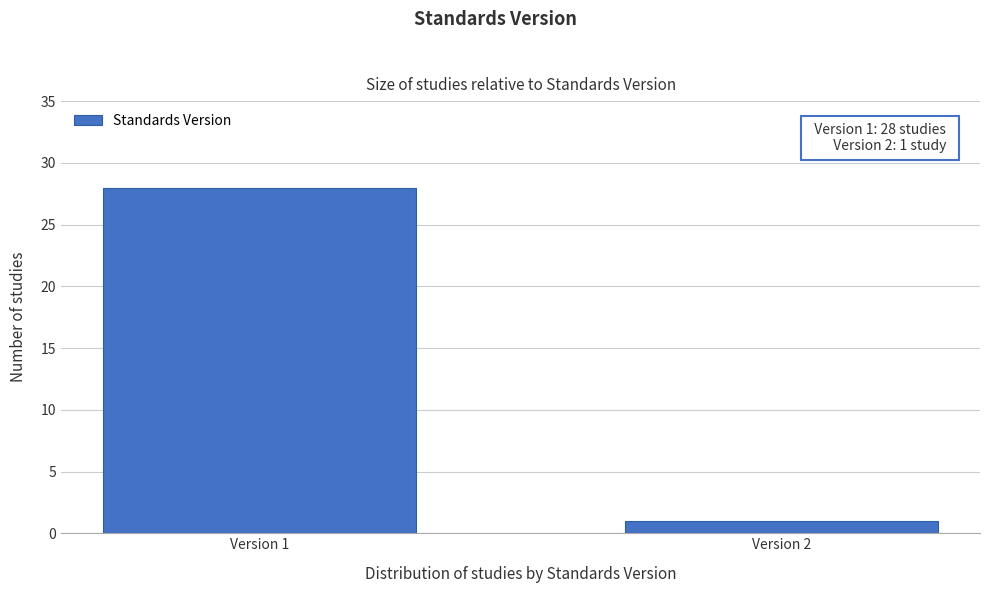

Reading left to right, what are all the values shown in this chart?

28	1